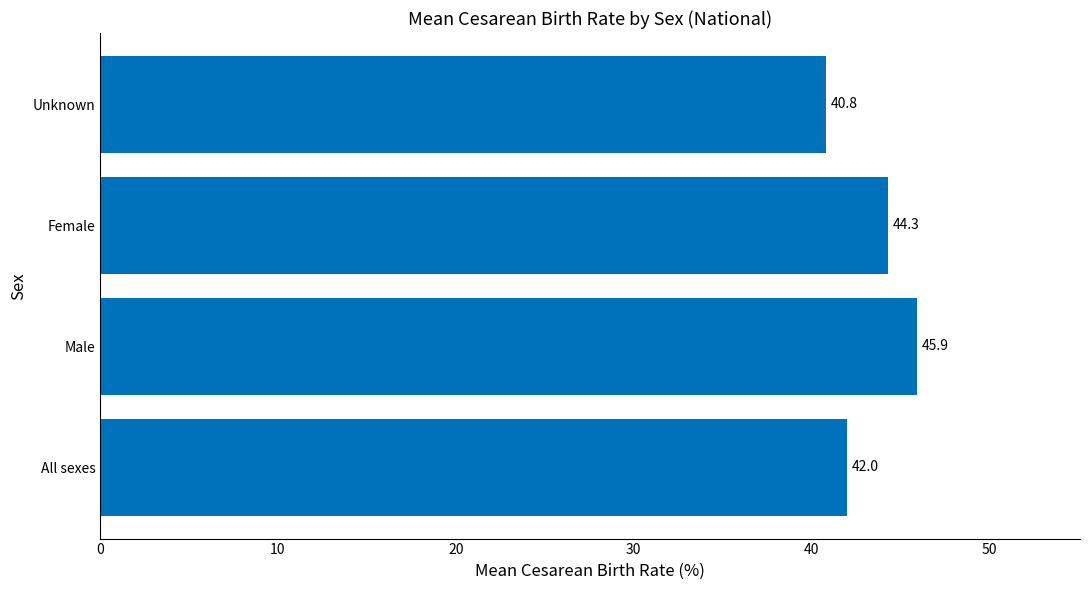

At which category does the chart reach its peak across all series?

Male